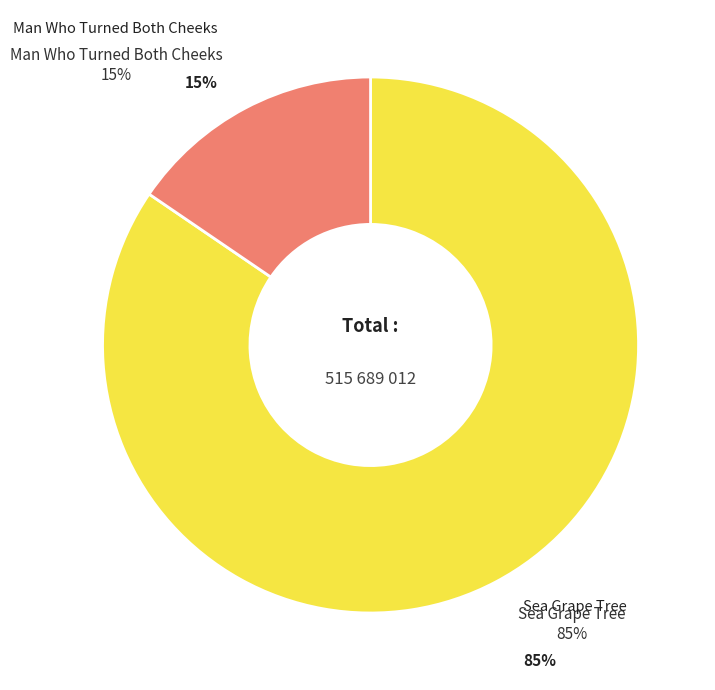

Combined, what portion of the pie is Man Who Turned Both Cheeks and Sea Grape Tree?

100.0%